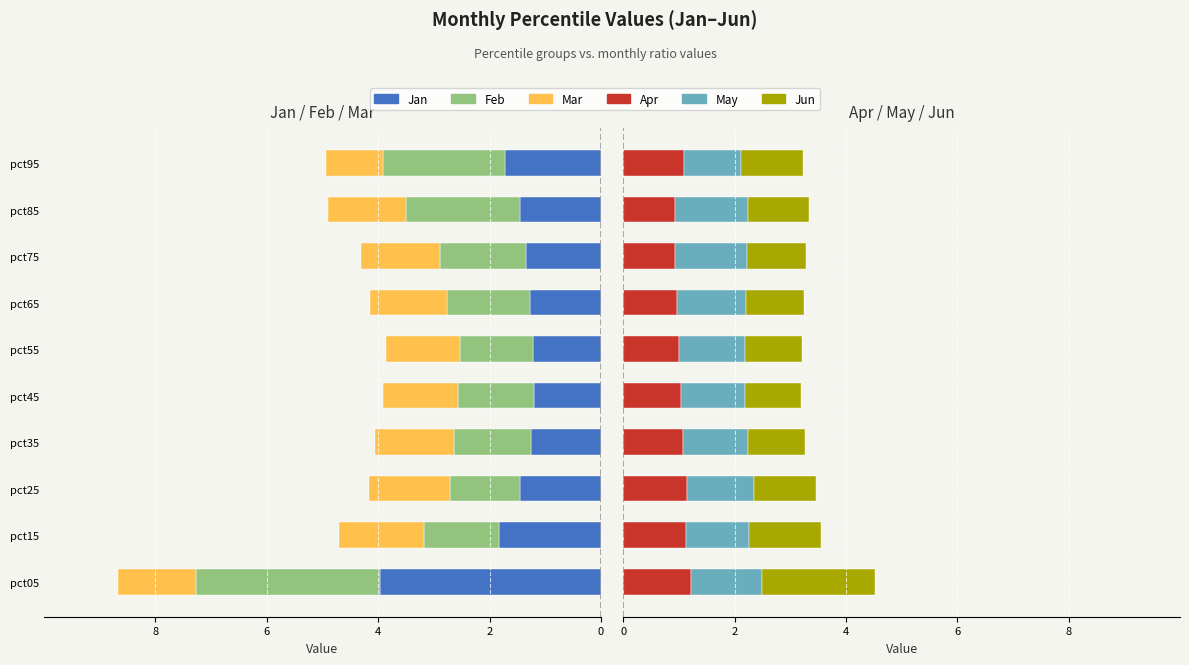

At how many categories does at least one series exceed 1?

10